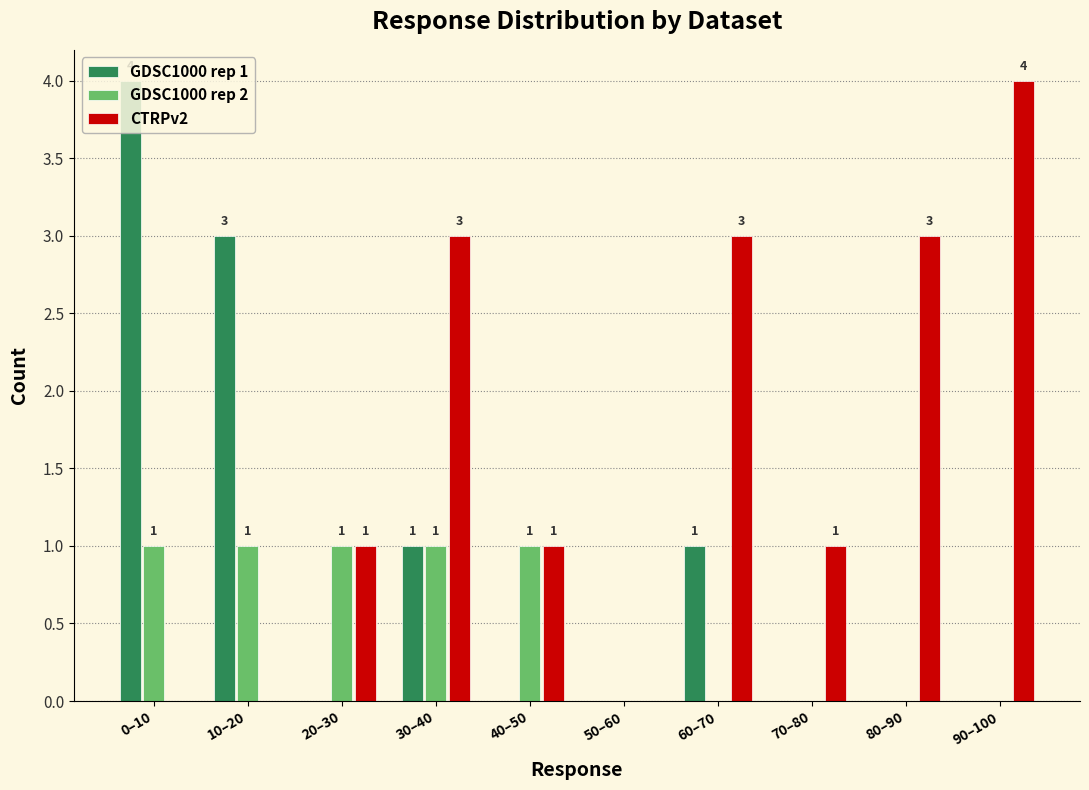

What is the maximum value shown in the chart?

4